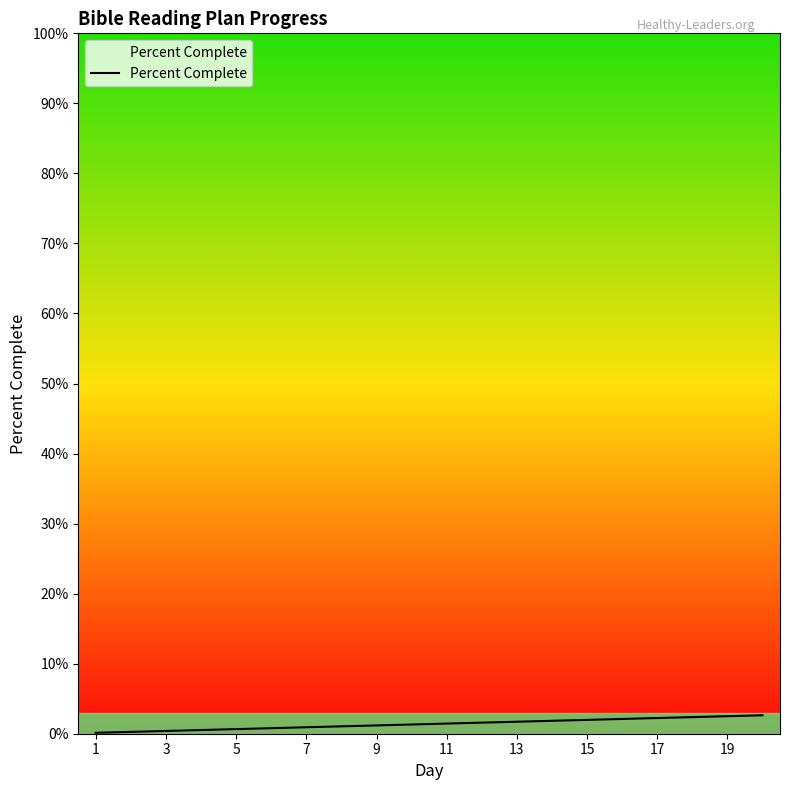

What is the average value?

1.4